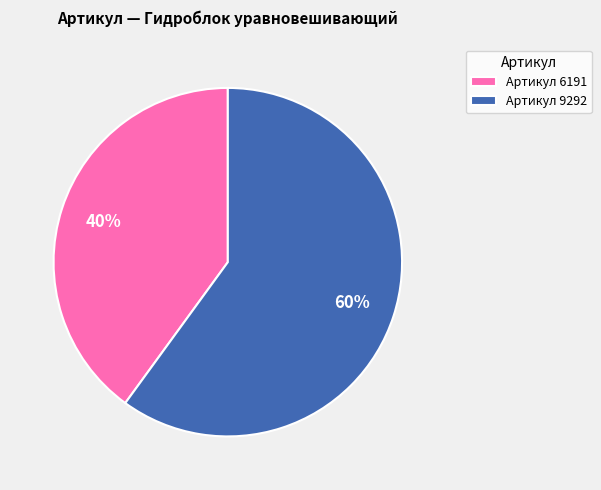

True or false: Артикул 6191 accounts for 31% of the total.

False